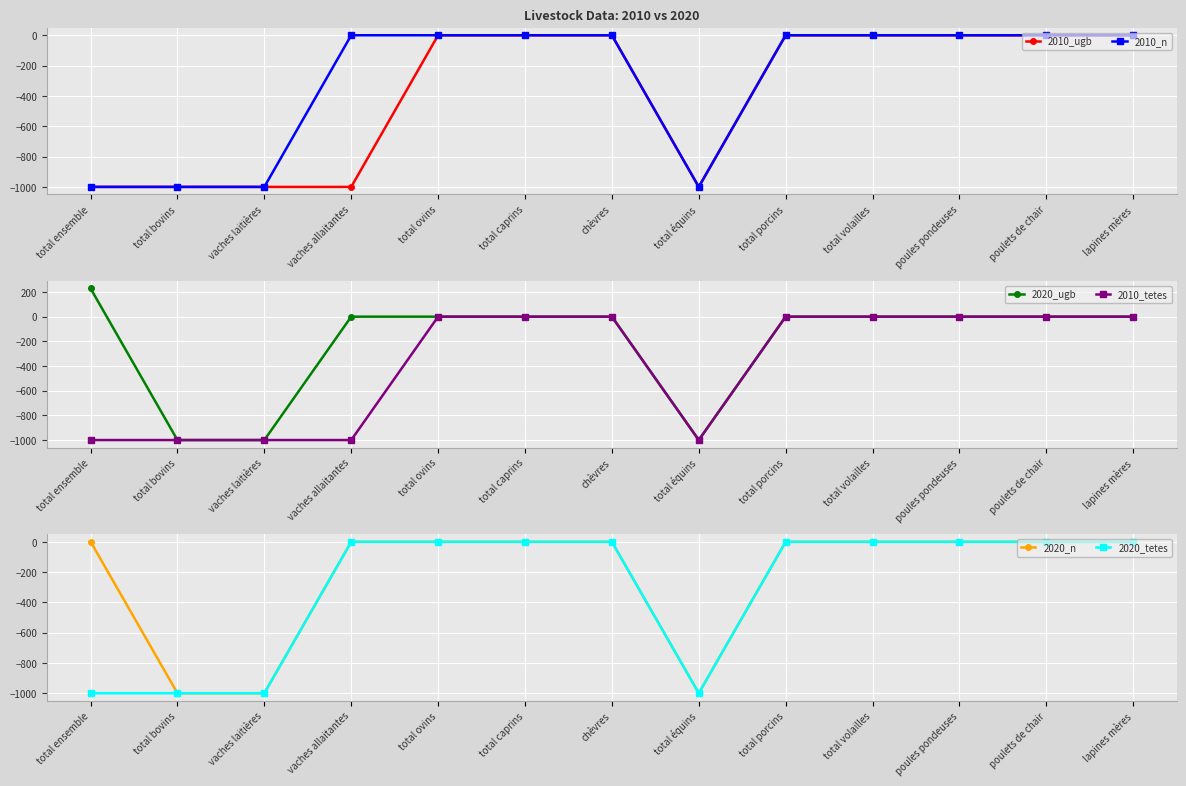

How many interior local valleys does the 2010_tetes series have?

1